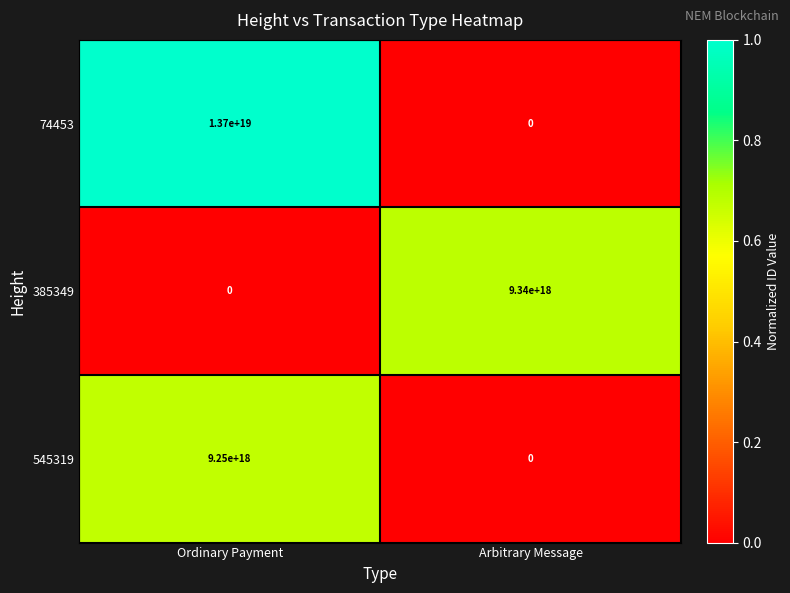

The 545319 series shows 9250000000000000000 at Ordinary Payment. True or false?

True